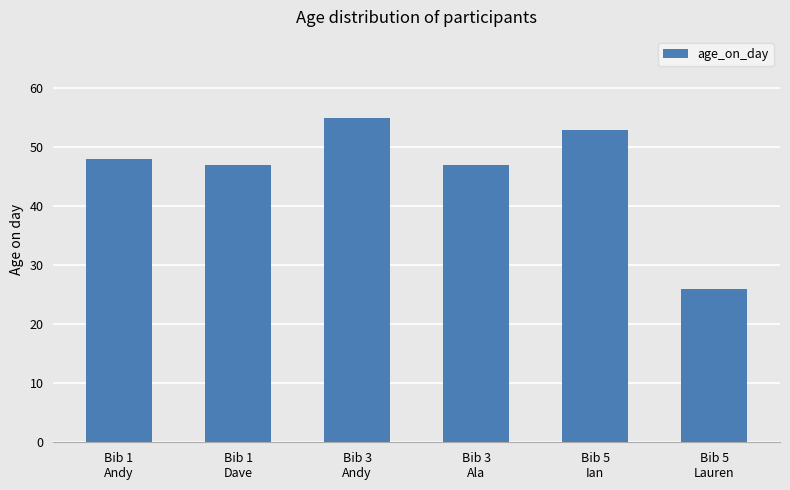

Does the chart contain any negative values?

No